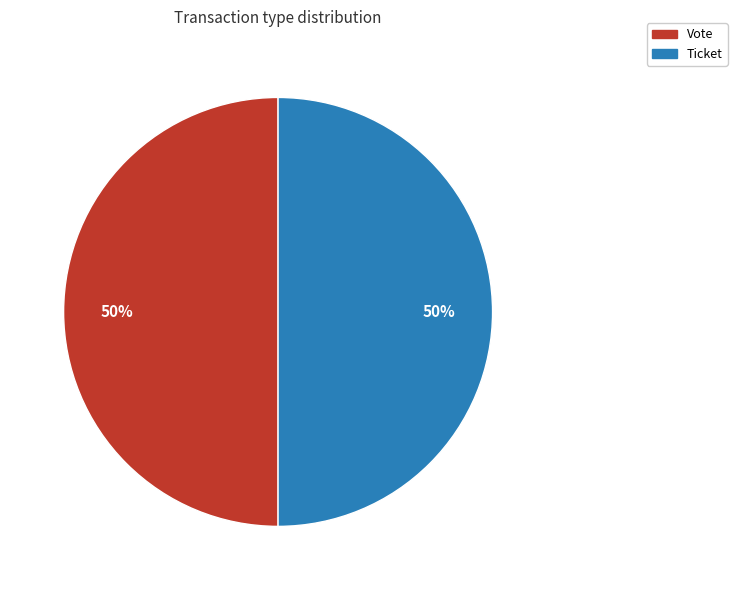

To the nearest percent, what is the average slice percentage?

50%